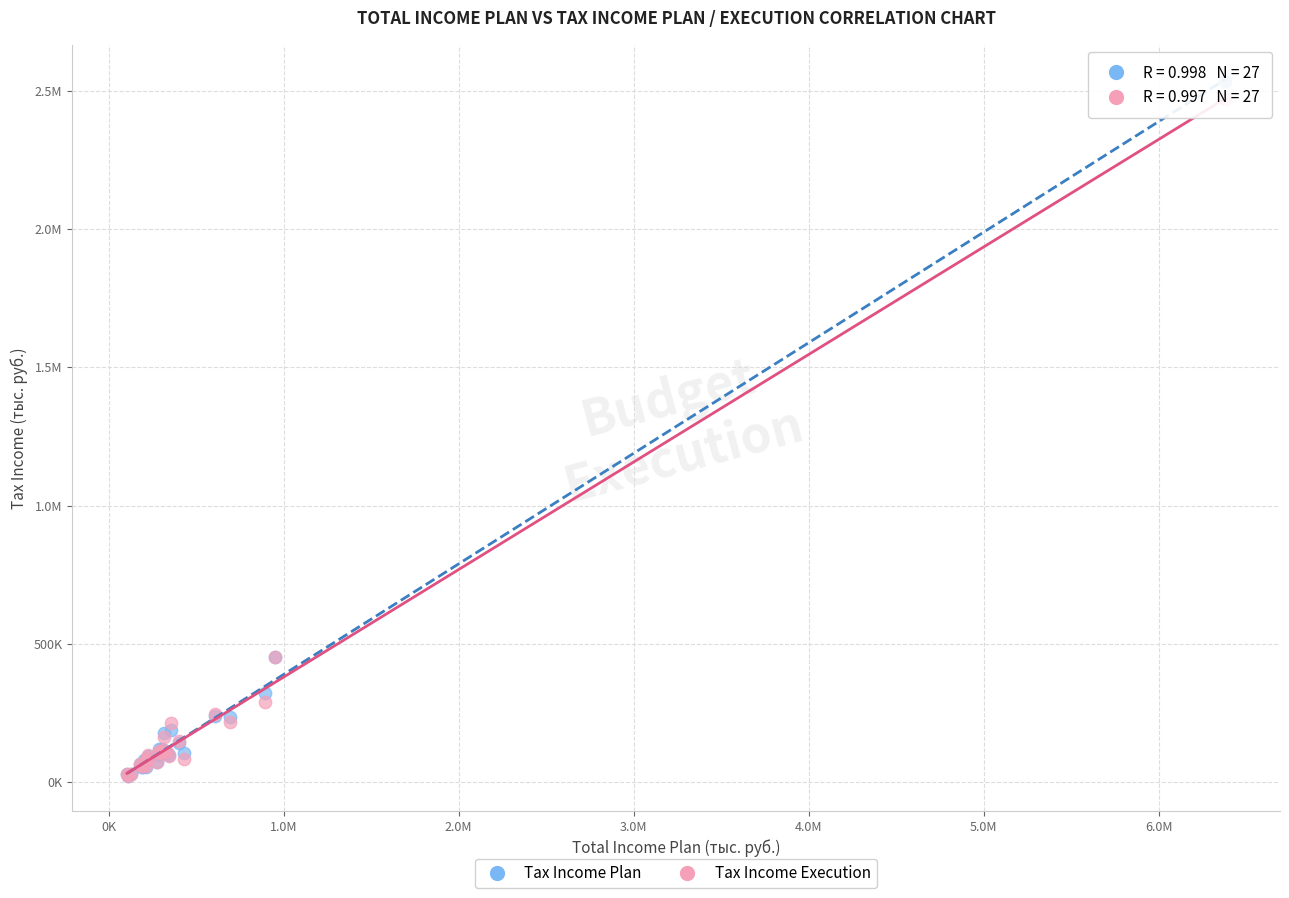

What are all the series names shown in the legend?

Tax Income Plan, Tax Income Execution